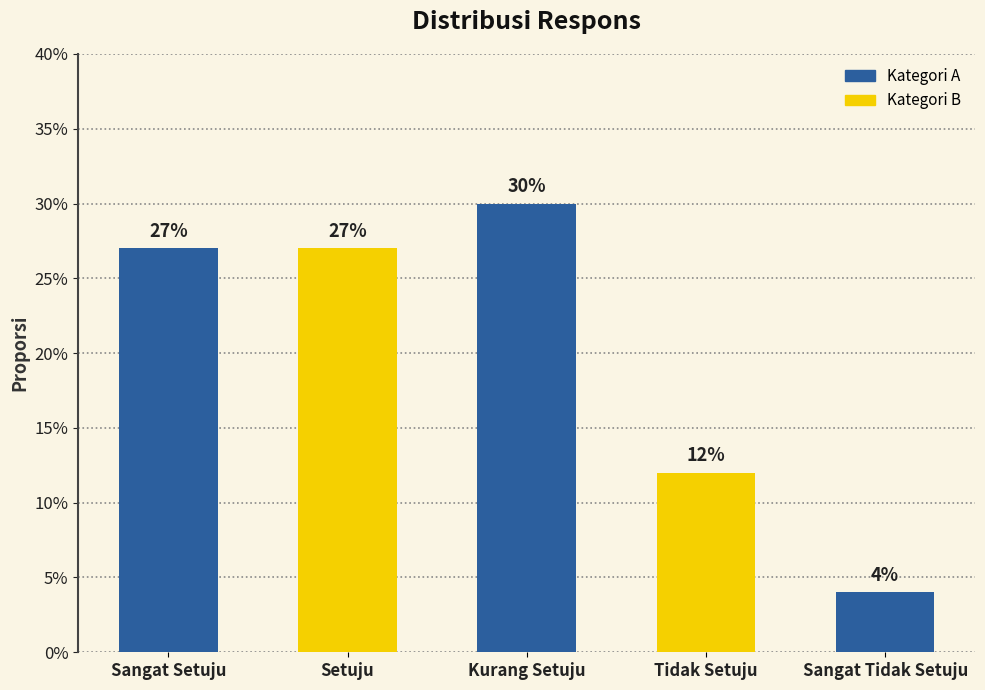

What is the value of the 2nd bar from the left?

0.3